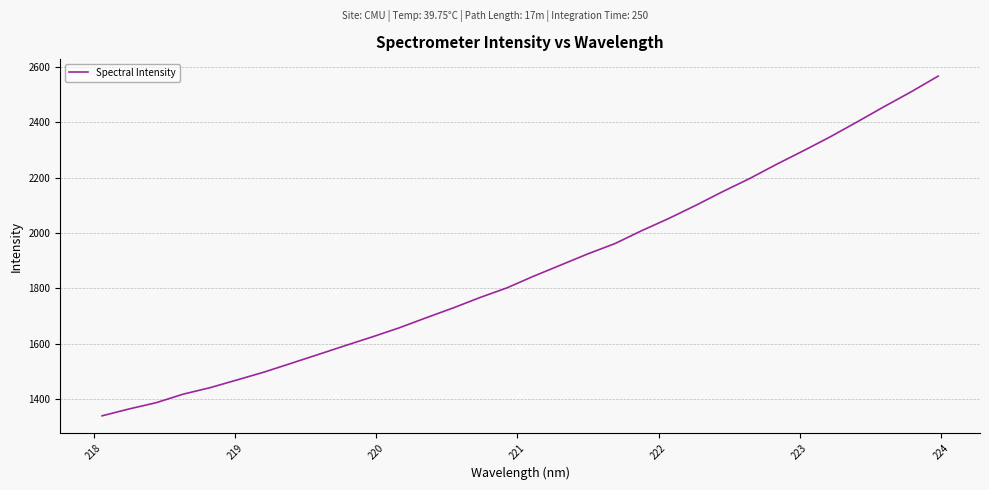

What is the difference between the maximum and minimum values?

1227.8